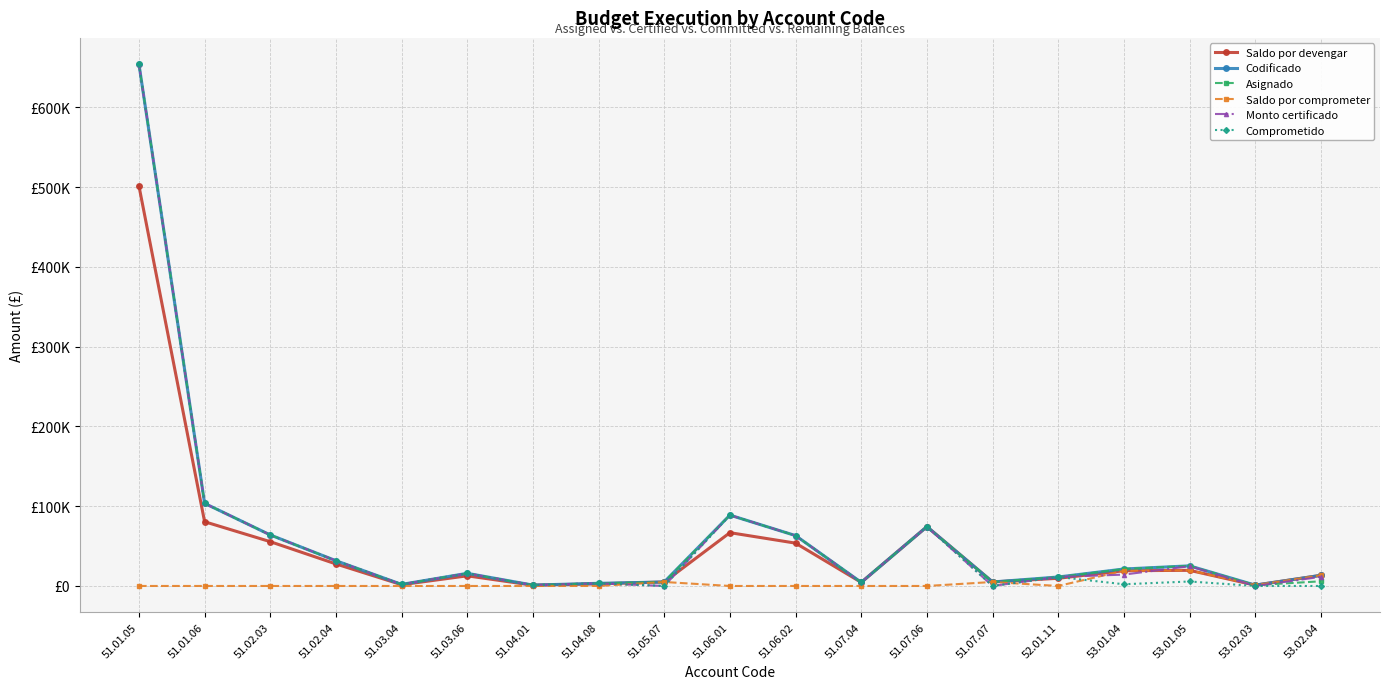

At which label does Saldo por devengar reach its minimum?

51.04.01